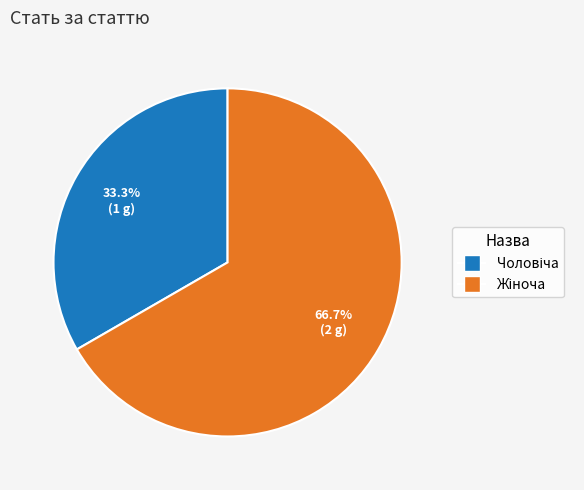

Does any single category account for the majority?

Yes